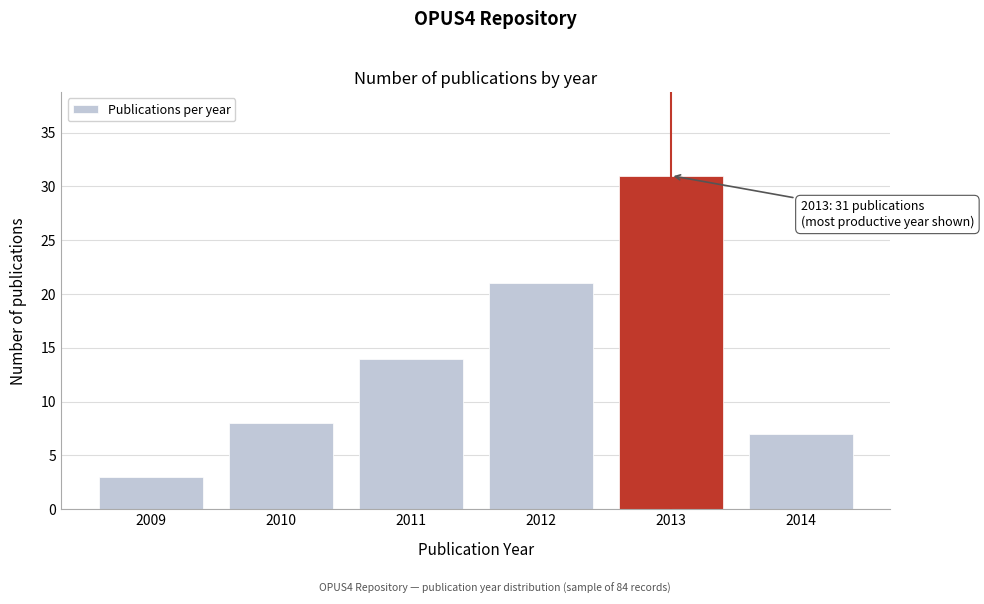

Reading left to right, what are all the values shown in this chart?

3	8	14	21	31	7